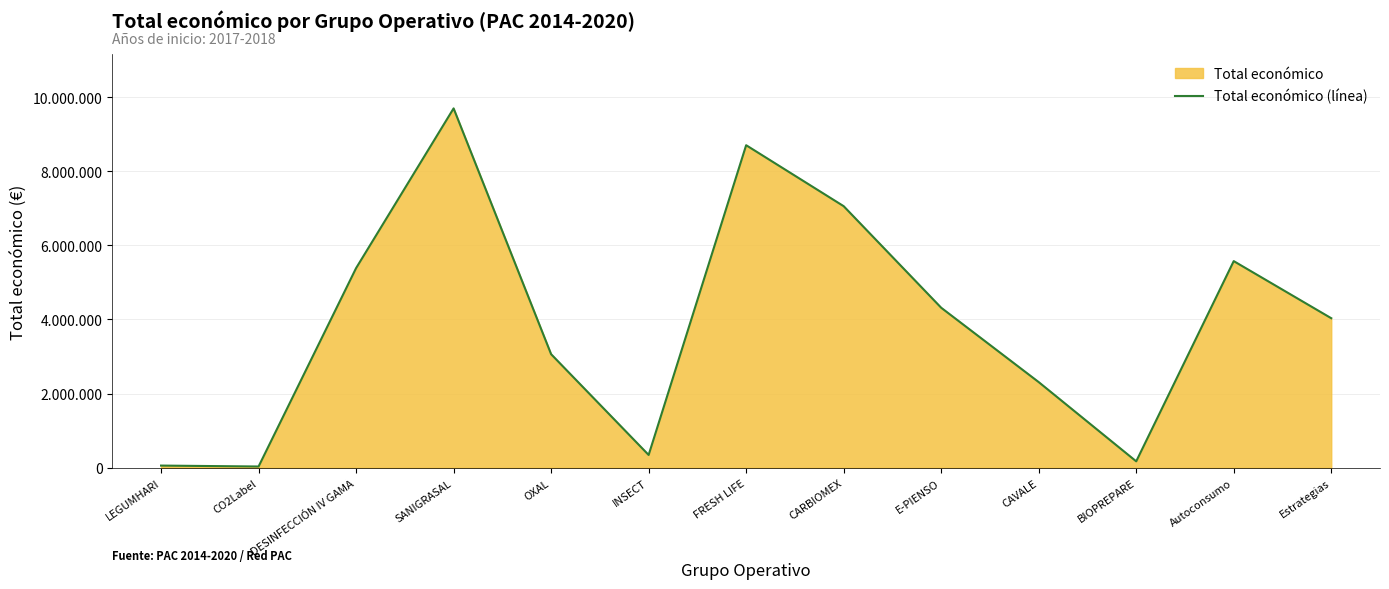

What is the approximate value at E-PIENSO?

4316373